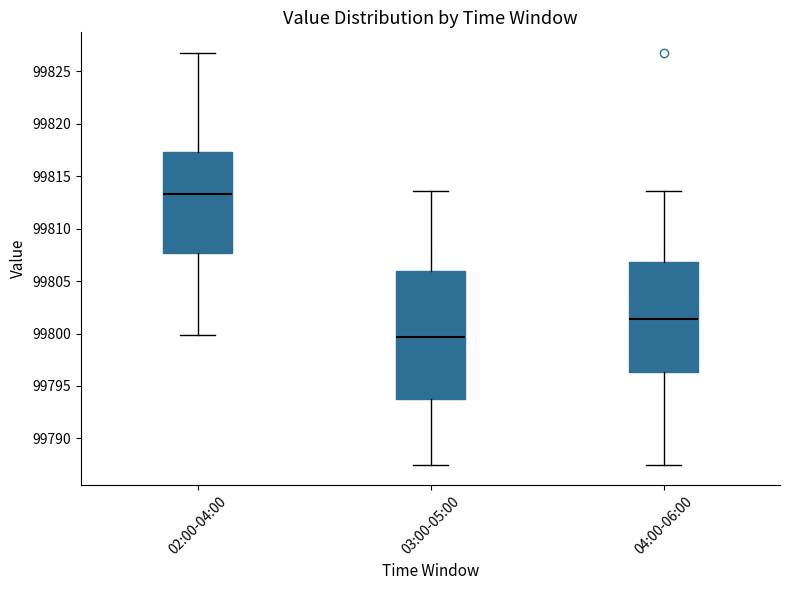

Reading left to right, transcribe this box plot: for each box, give where its median line is, the range the box spans, and where its two whiskers end, as read against the y-axis. The values are not printed on the chart, so give them approximately, as read against the axis.

02:00-04:00: median 99813.5, box 99807.5 to 99817.5, whiskers 99800.0 to 99827.0
03:00-05:00: median 99799.5, box 99794.0 to 99806.0, whiskers 99787.5 to 99813.5
04:00-06:00: median 99801.5, box 99796.5 to 99807.0, whiskers 99787.5 to 99813.5